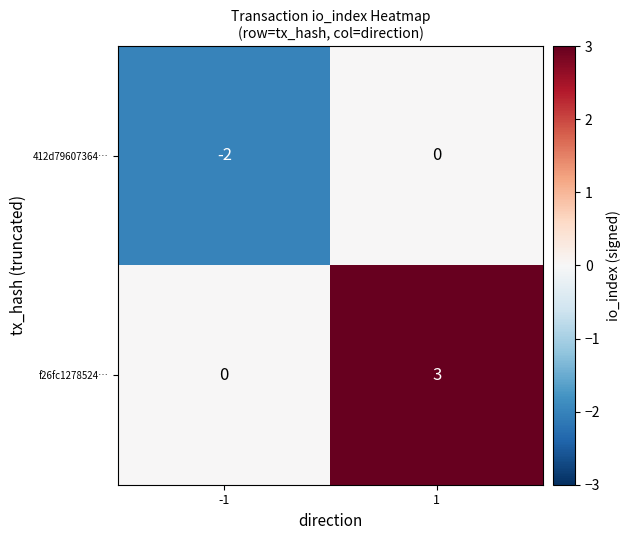

Which series changed the most between -1 and 1?

f26fc1278524…